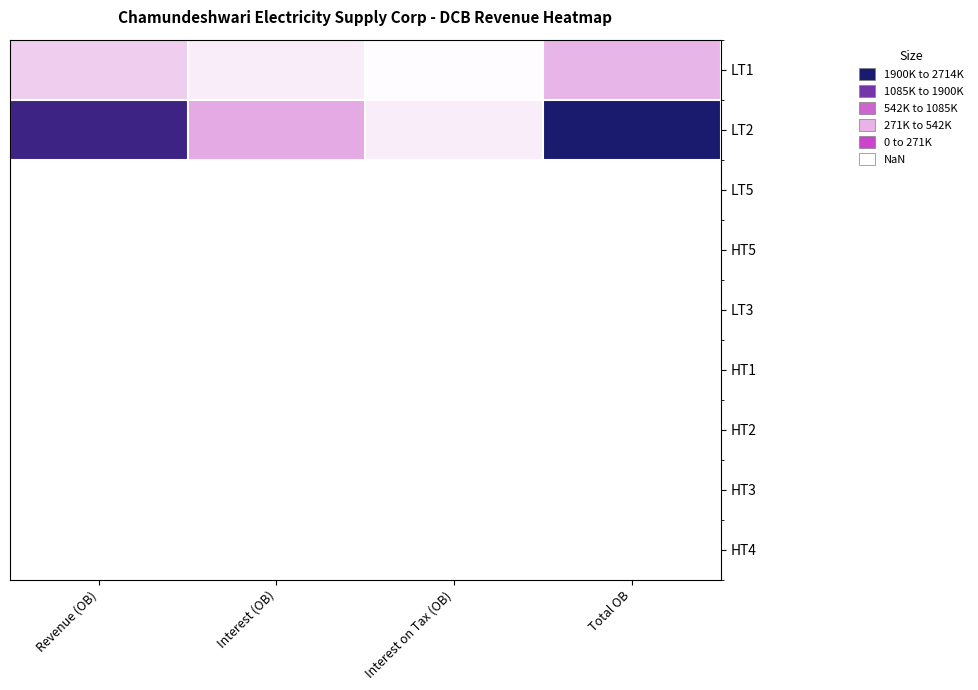

Is the value of LT2 at Interest on Tax (OB) greater than the value of LT1 at Revenue (OB)?

No